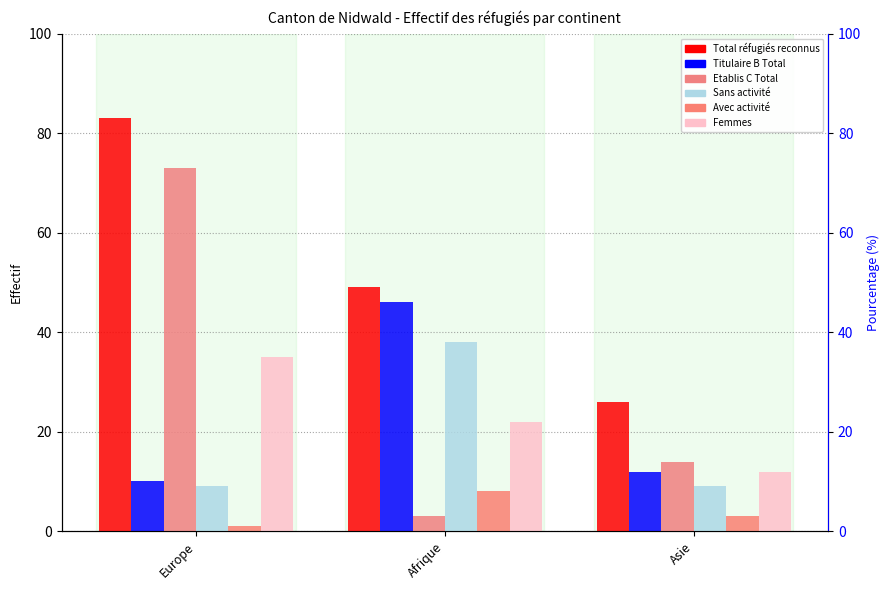

Between Europe and Afrique, which is larger?

Europe